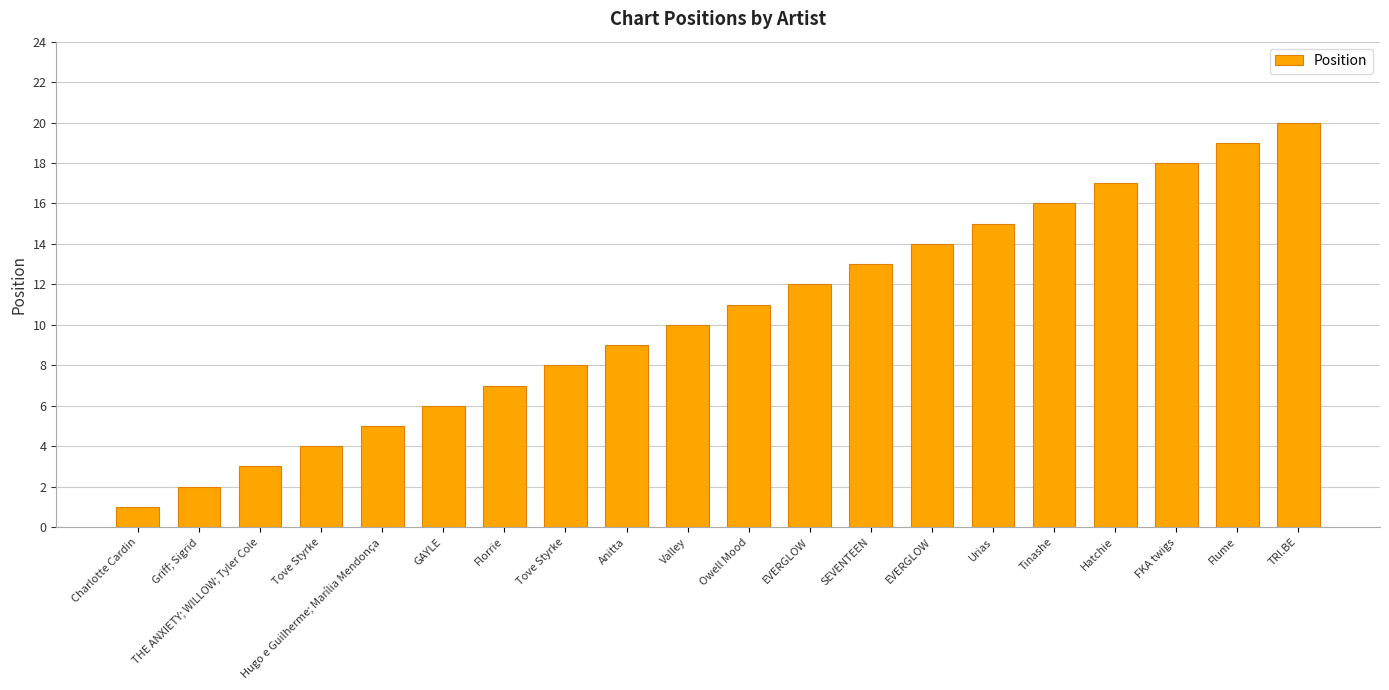

What is the value of the 13th bar from the left?

13